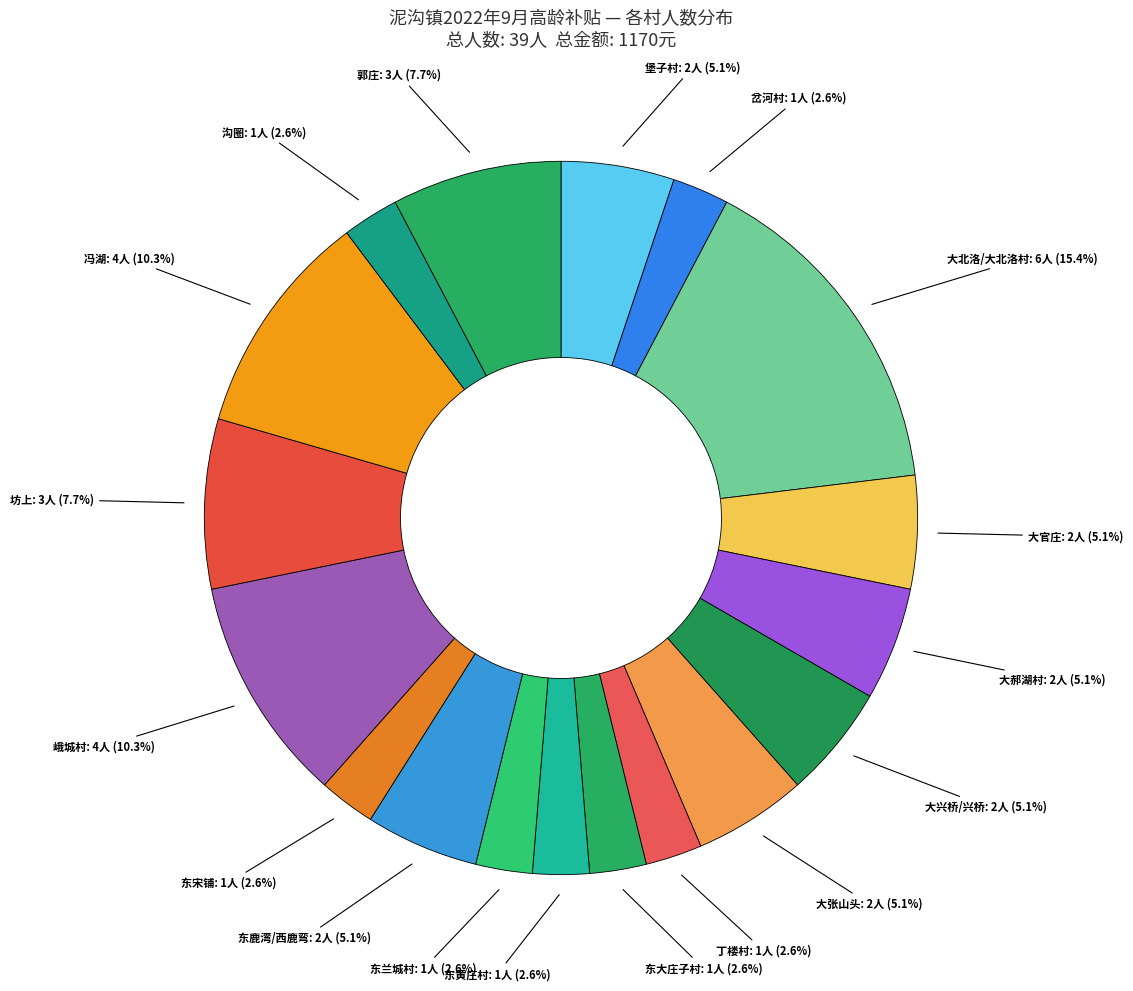

Is there any slice that represents more than half of the pie?

No